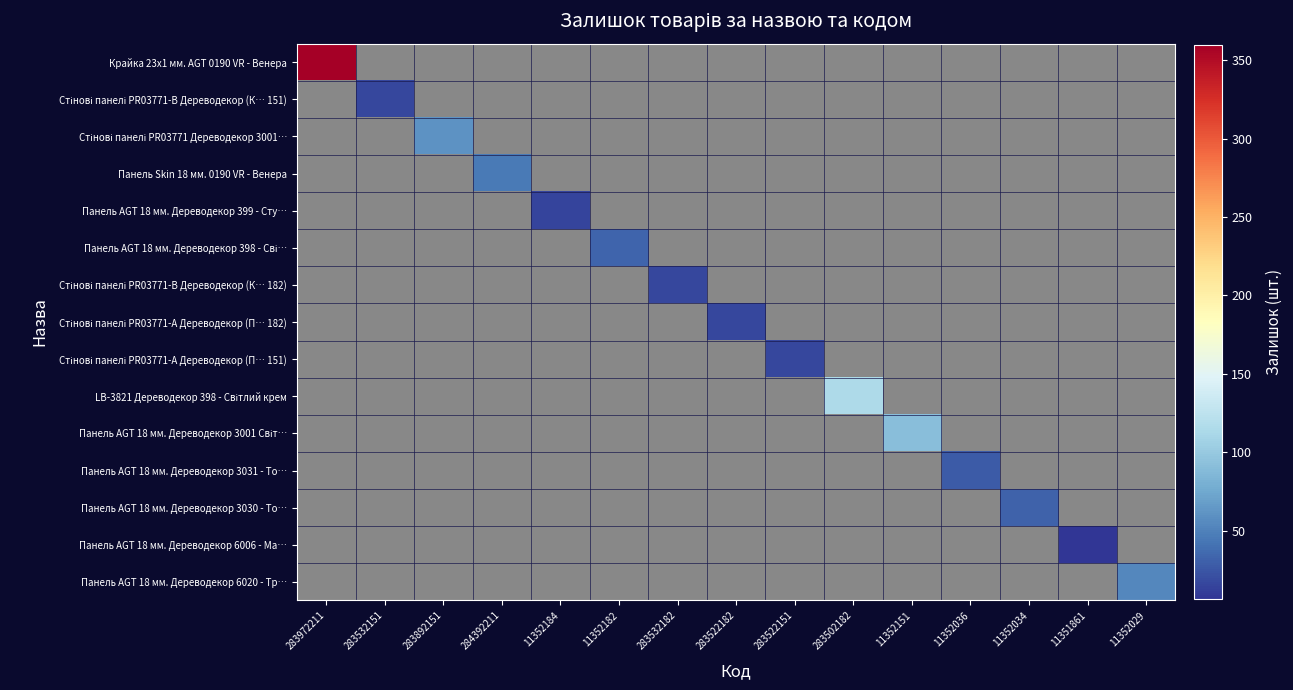

Where is Крайка 23x1 мм. AGT 0190 VR - Венера nearest to the value 360?

283972211